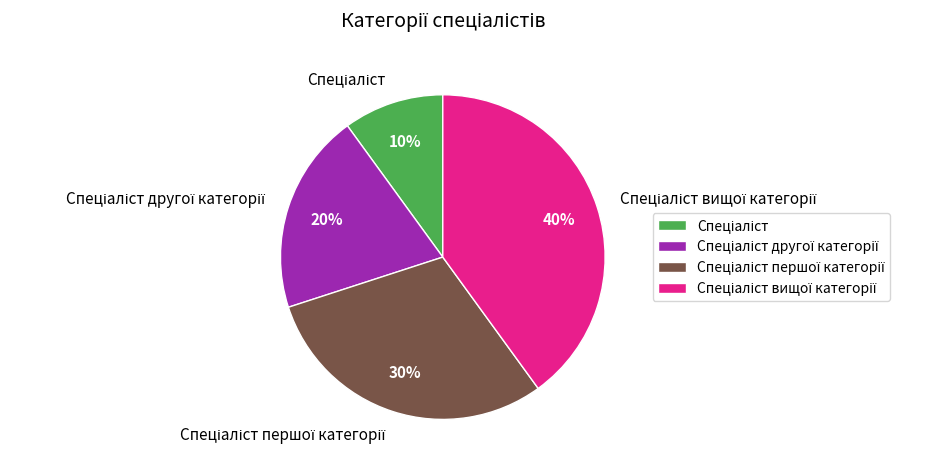

Count the number of slices in the pie.

4